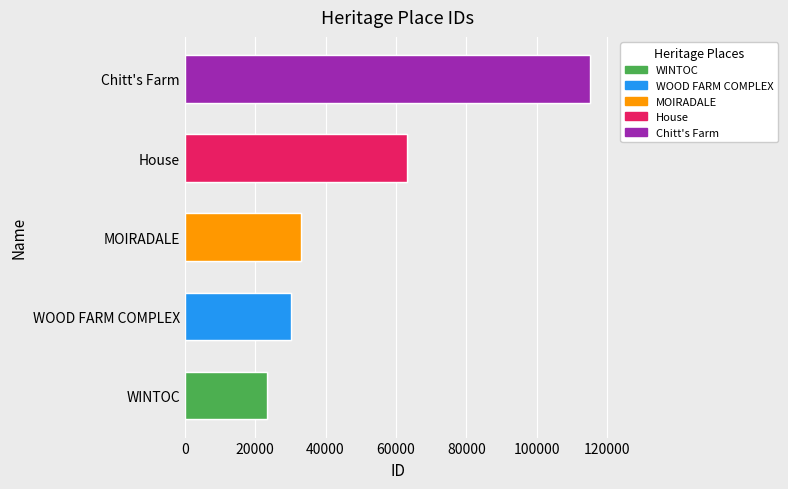

What is the change in value from WOOD FARM COMPLEX to MOIRADALE?

+2768